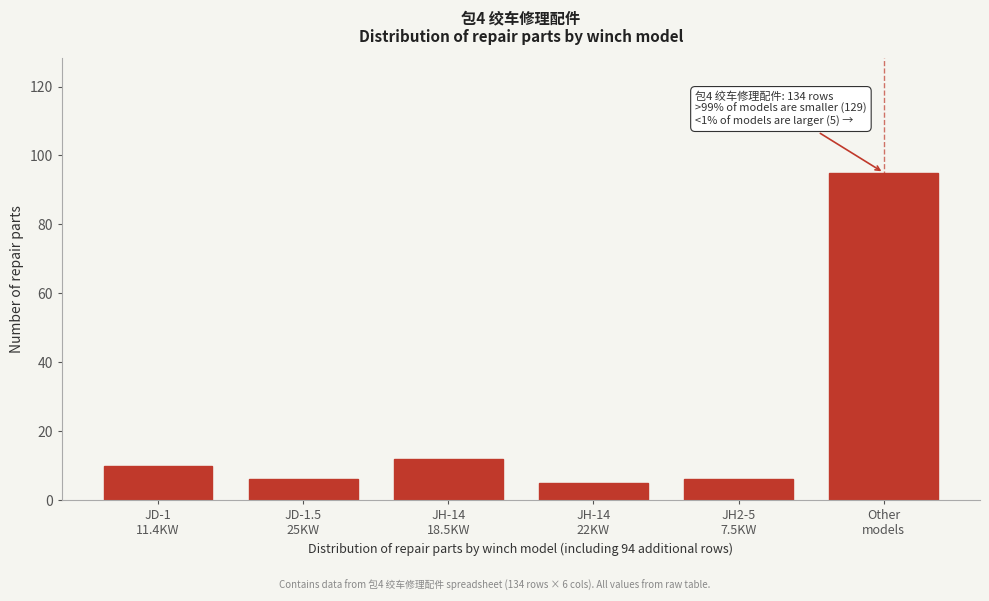

Reading left to right, transcribe all the data shown in this chart.

10	6	12	5	6	95